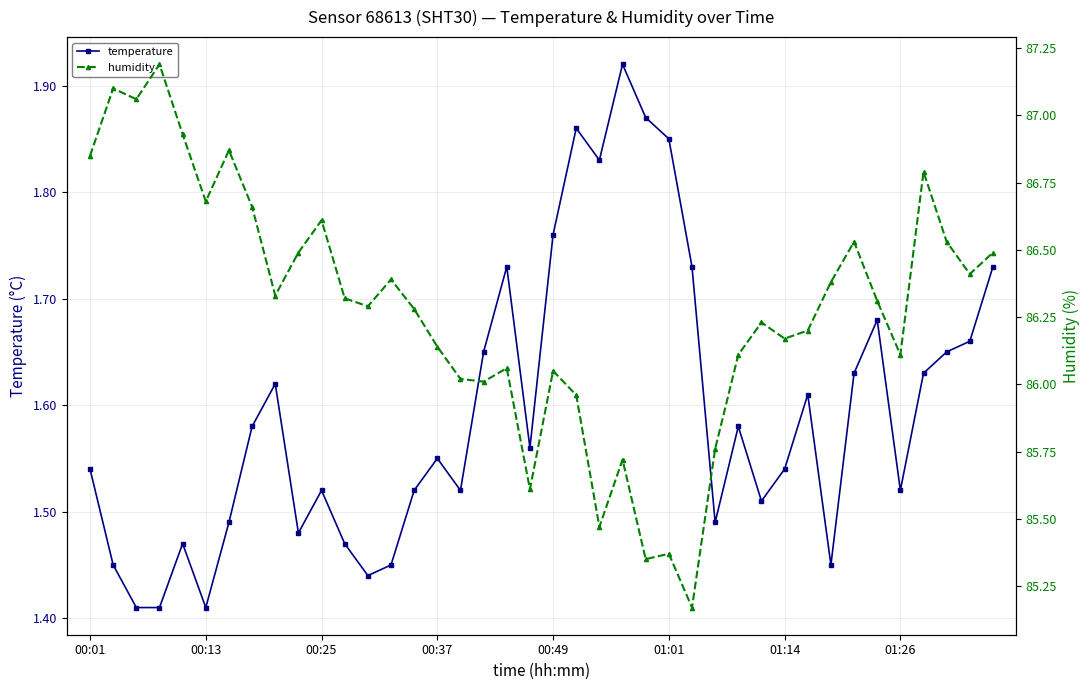

How many interior local peaks does the temperature series have?

10